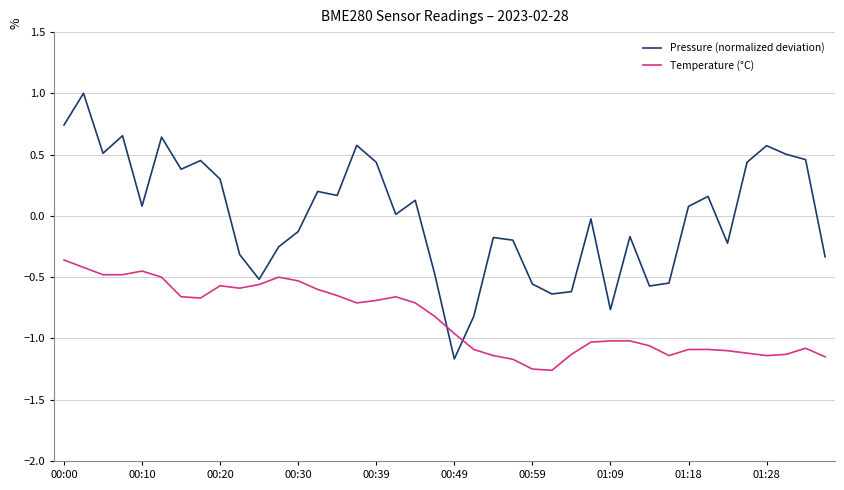

Which series has the largest total across all categories?

Pressure (normalized deviation)